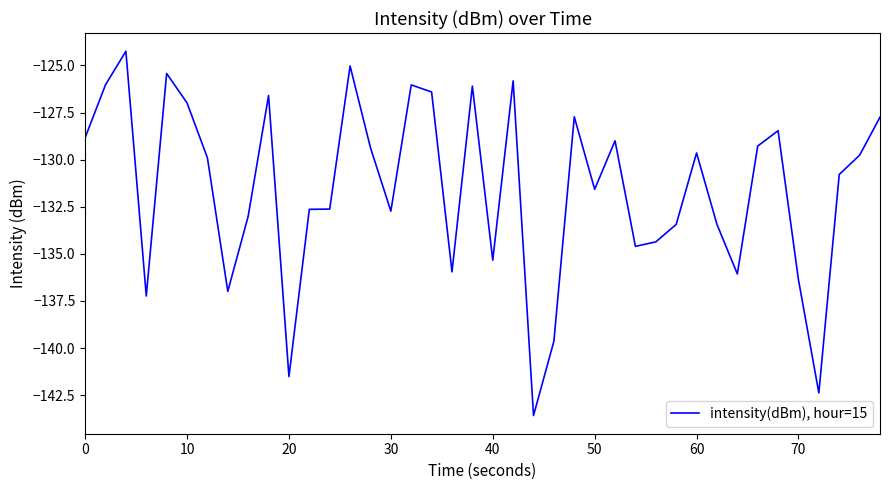

Does the chart have visible grid lines?

No